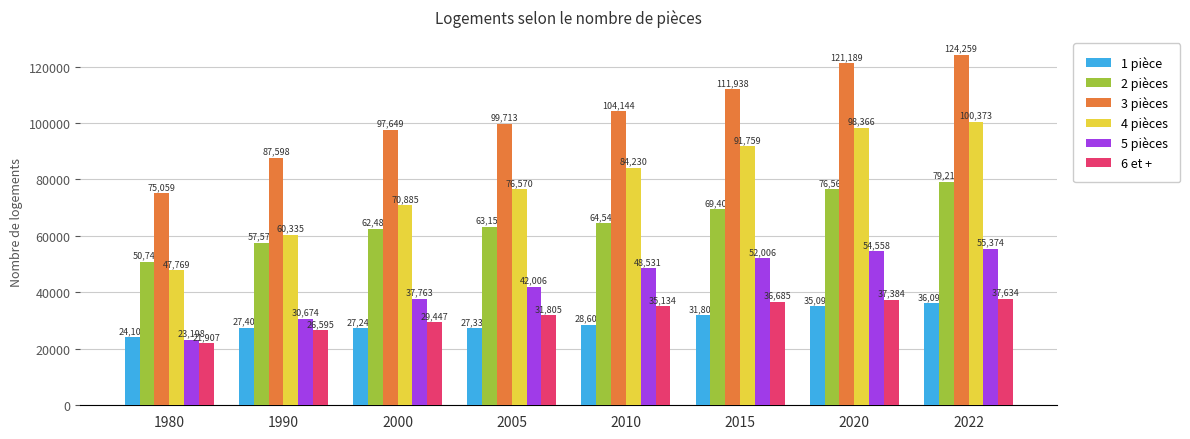

True or false: 6 et + has a value of 35604 at 1980.

False